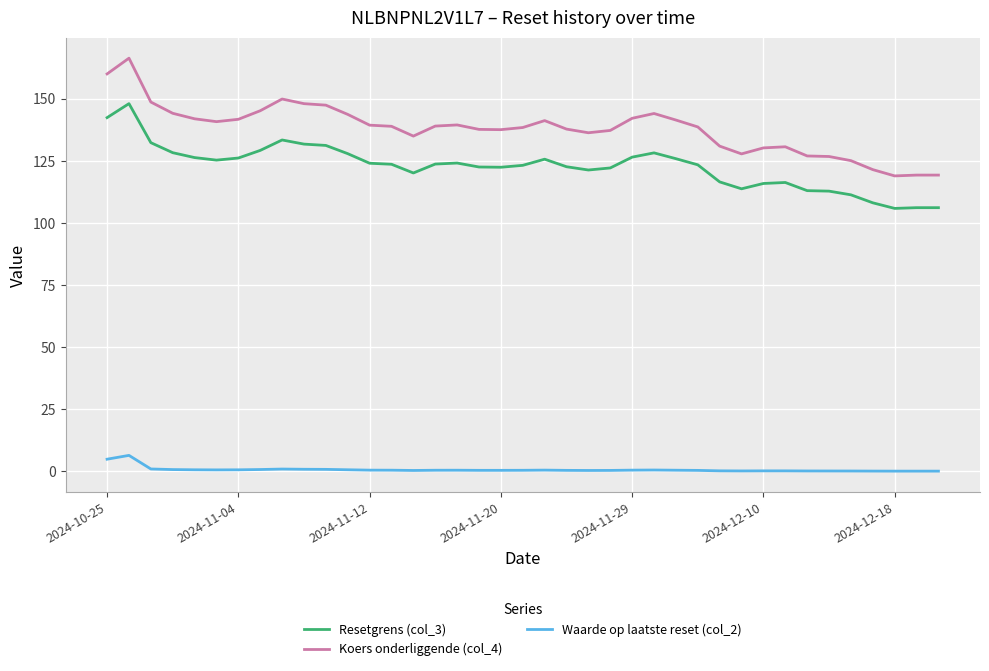

True or false: Resetgrens (col_3) and Koers onderliggende (col_4) cross at least once.

False